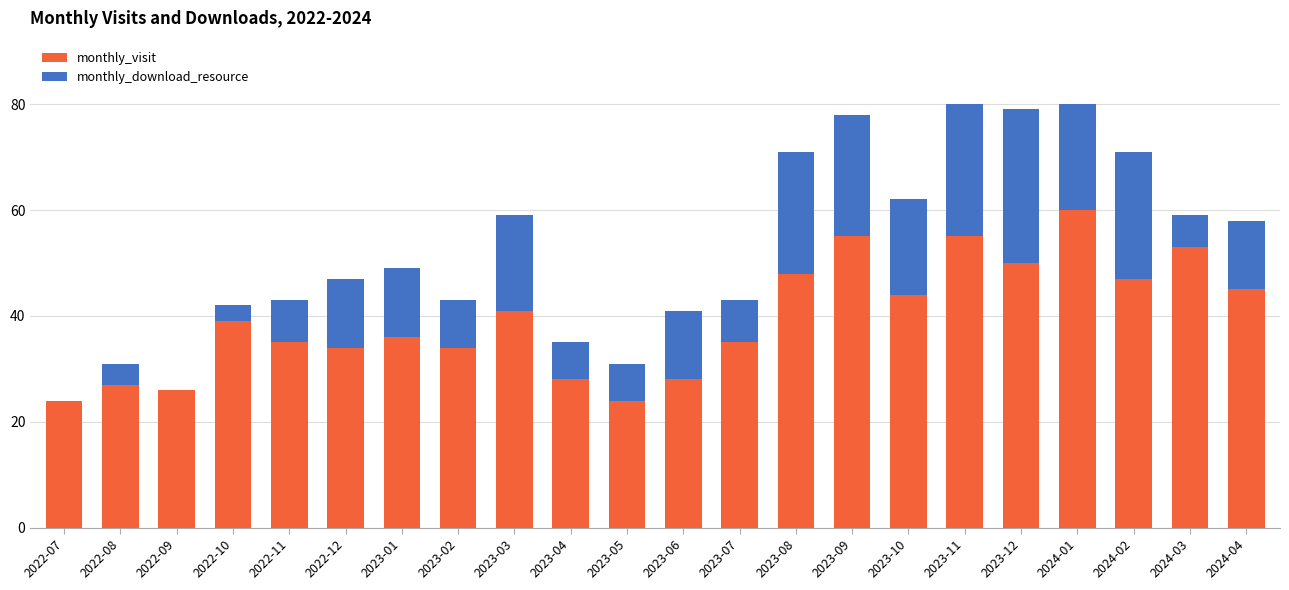

What is the total value across all series at 2022-10?

42